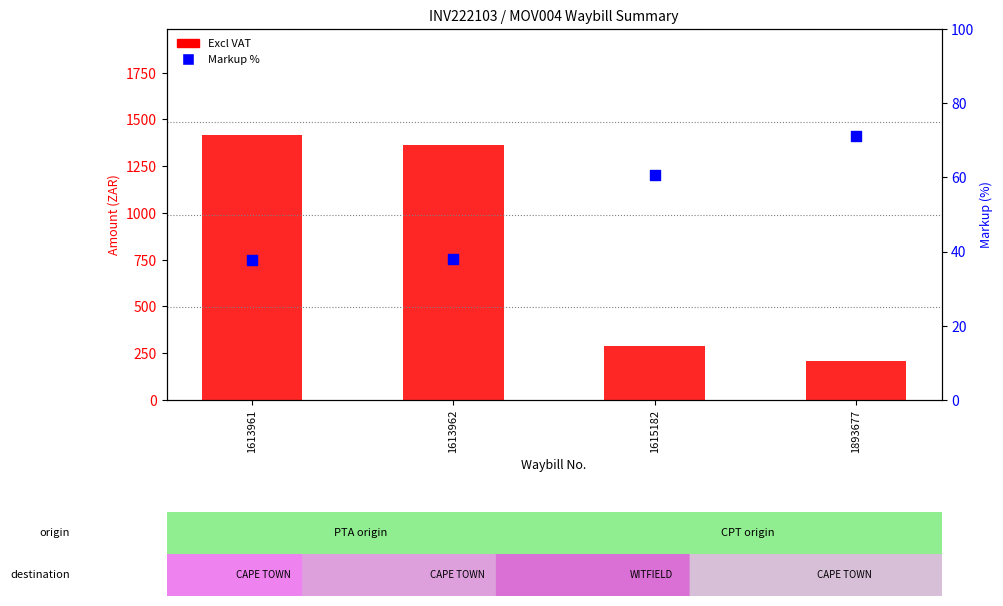

Which series has the largest total across all categories?

Excl VAT